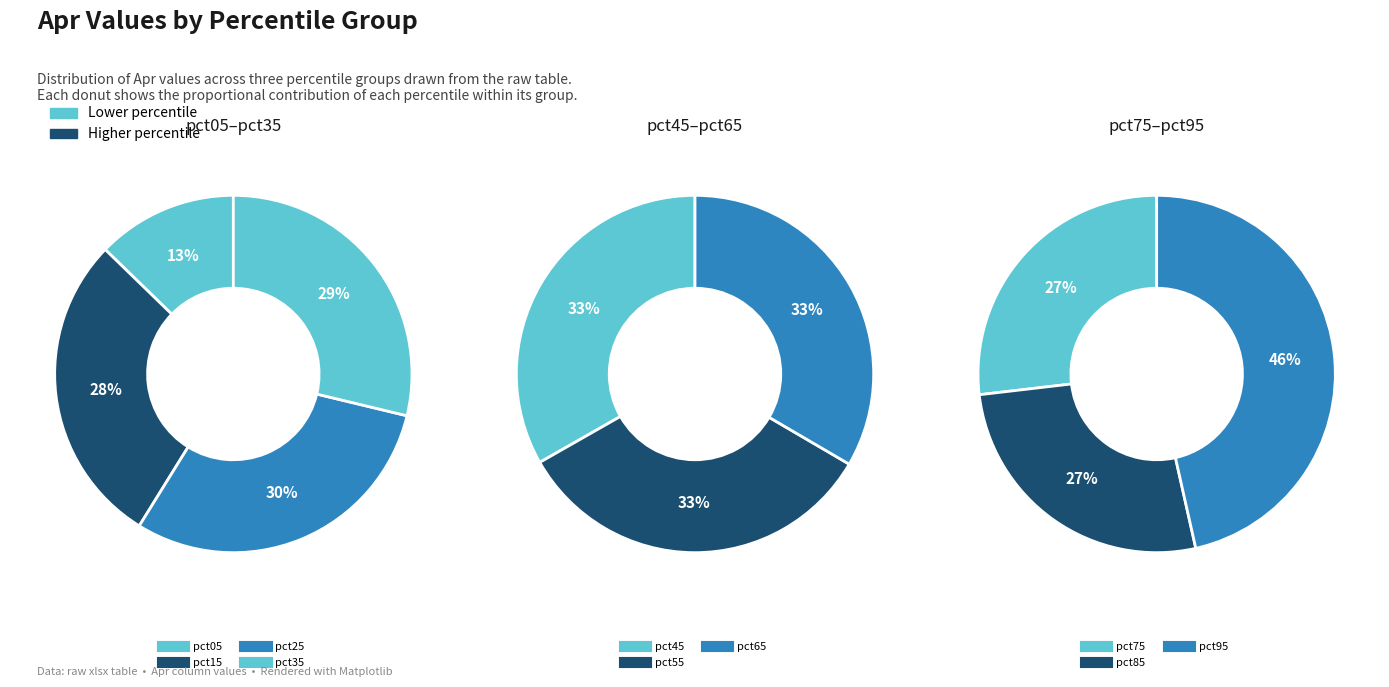

Which category has the biggest portion of the pie?

pct95